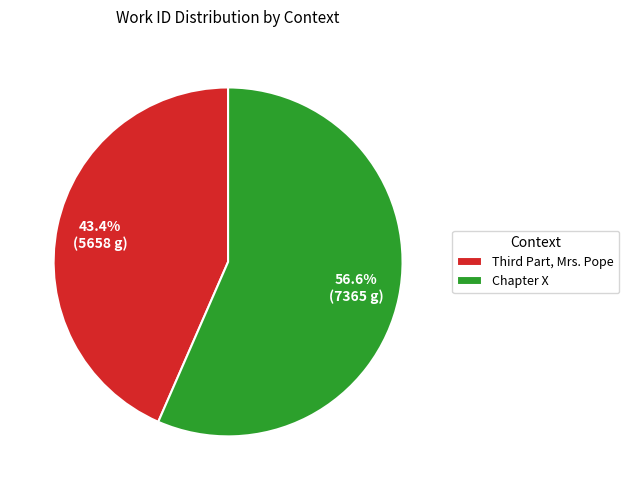

Which slice is the largest?

Chapter X